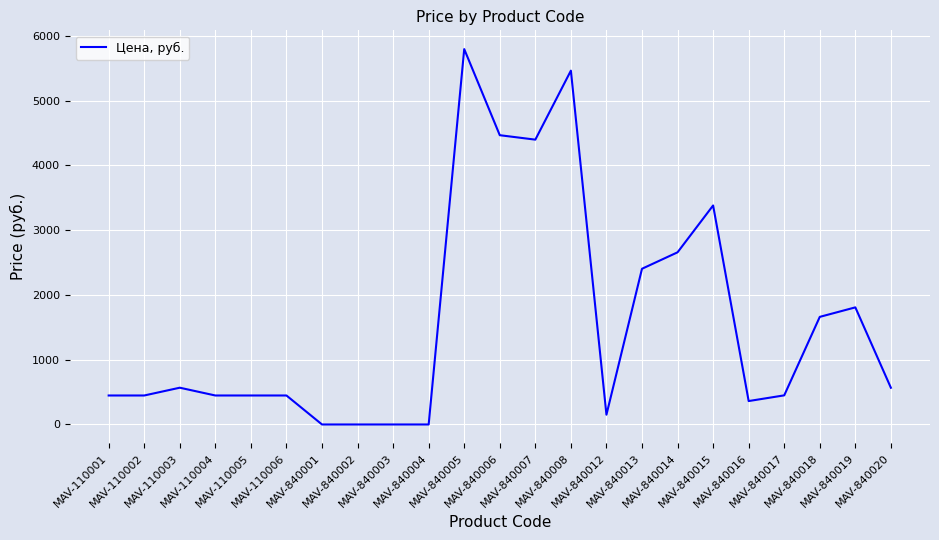

What is the greatest value displayed?

5797.0